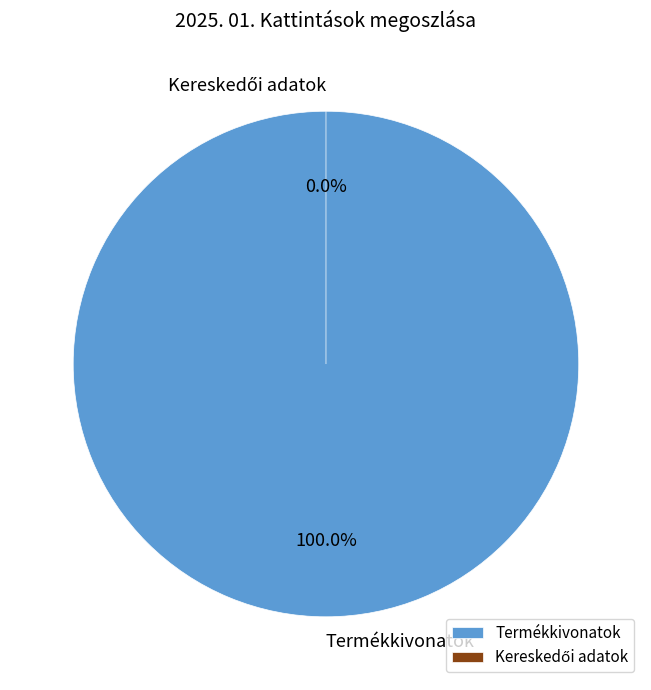

To the nearest percent, what is the difference between the largest and smallest slice percentages?

100%